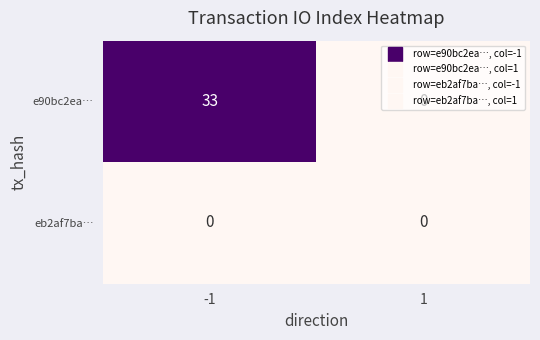

Rank the series by their maximum value, from highest to lowest.

e90bc2ea…, eb2af7ba…